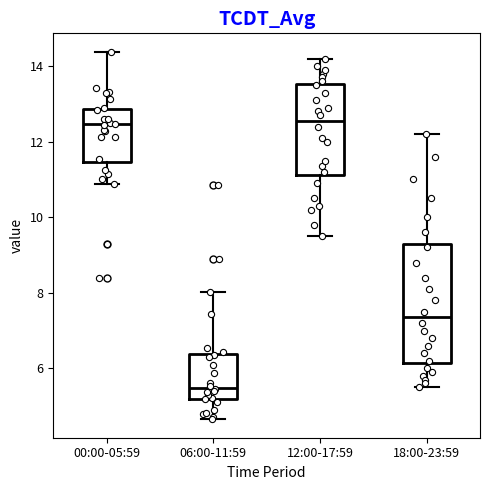

Reading left to right, transcribe this box plot: for each box, give where its median line is, the range the box spans, and where its two whiskers end, as read against the y-axis. The values are not printed on the chart, so give them approximately, as read against the axis.

00:00-05:59: median 12.4, box 11.4 to 12.8, whiskers 10.8 to 14.4
06:00-11:59: median 5.4, box 5.2 to 6.4, whiskers 4.6 to 8.0
12:00-17:59: median 12.6, box 11.2 to 13.6, whiskers 9.6 to 14.2
18:00-23:59: median 7.4, box 6.2 to 9.4, whiskers 5.6 to 12.2